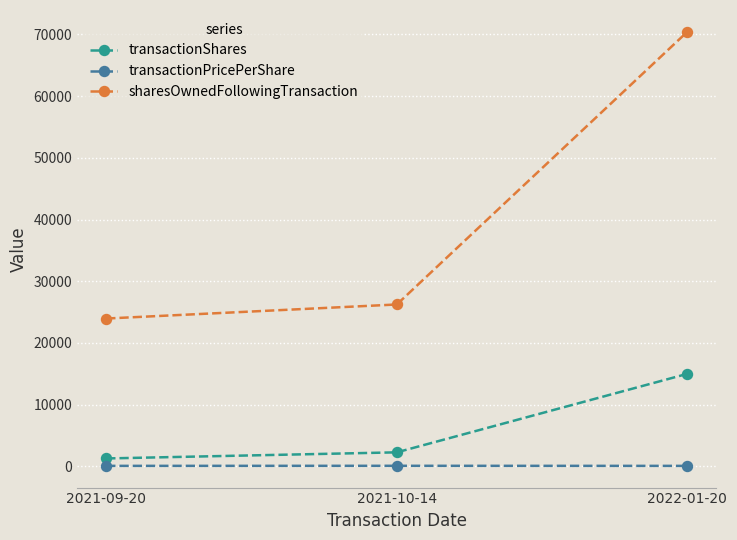

What is the highest value of the sharesOwnedFollowingTransaction series?

70429.0